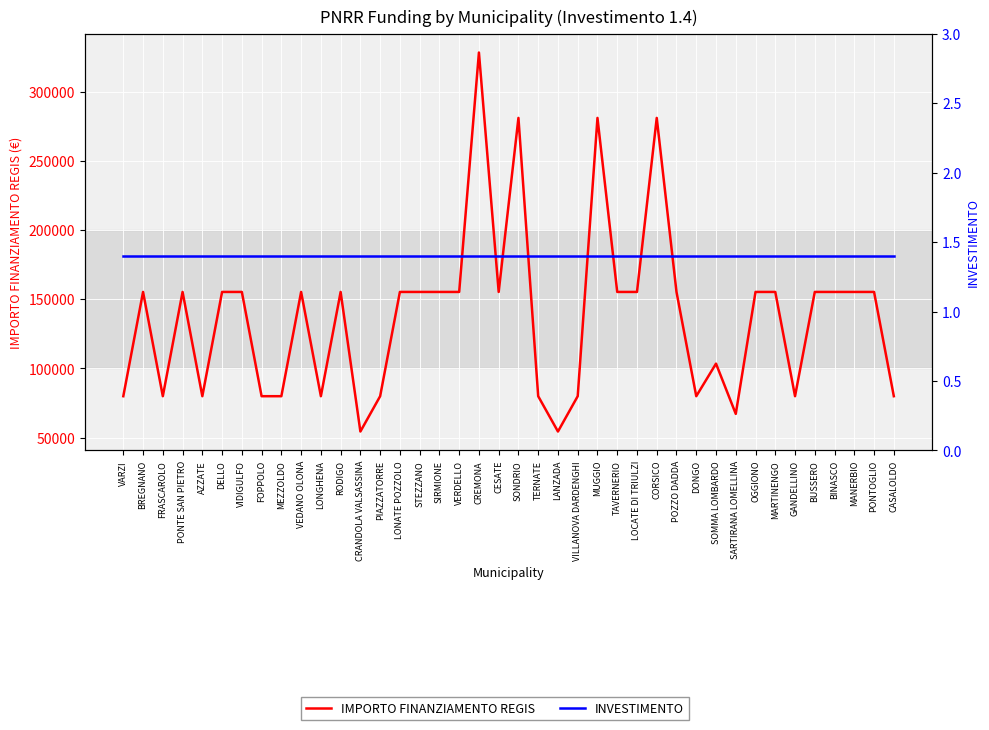

True or false: INVESTIMENTO has a value of 1.0 at PONTOGLIO.

False